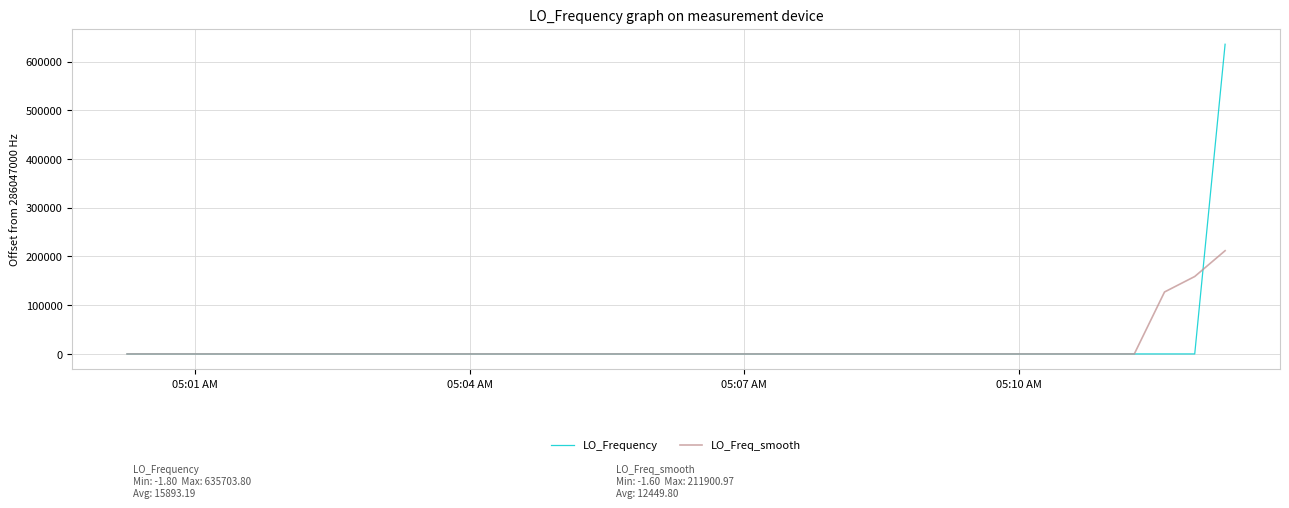

List the series in order of their peak value, lowest first.

LO_Freq_smooth, LO_Frequency